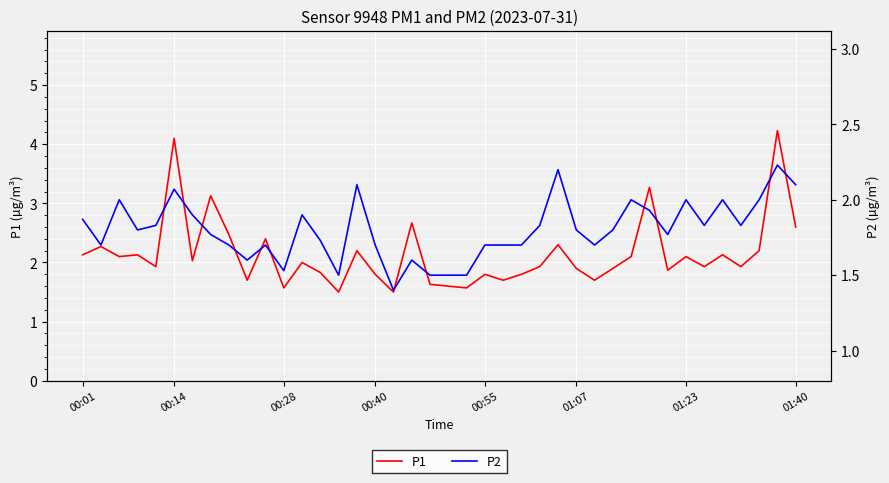

What are all the series names shown in the legend?

P1, P2